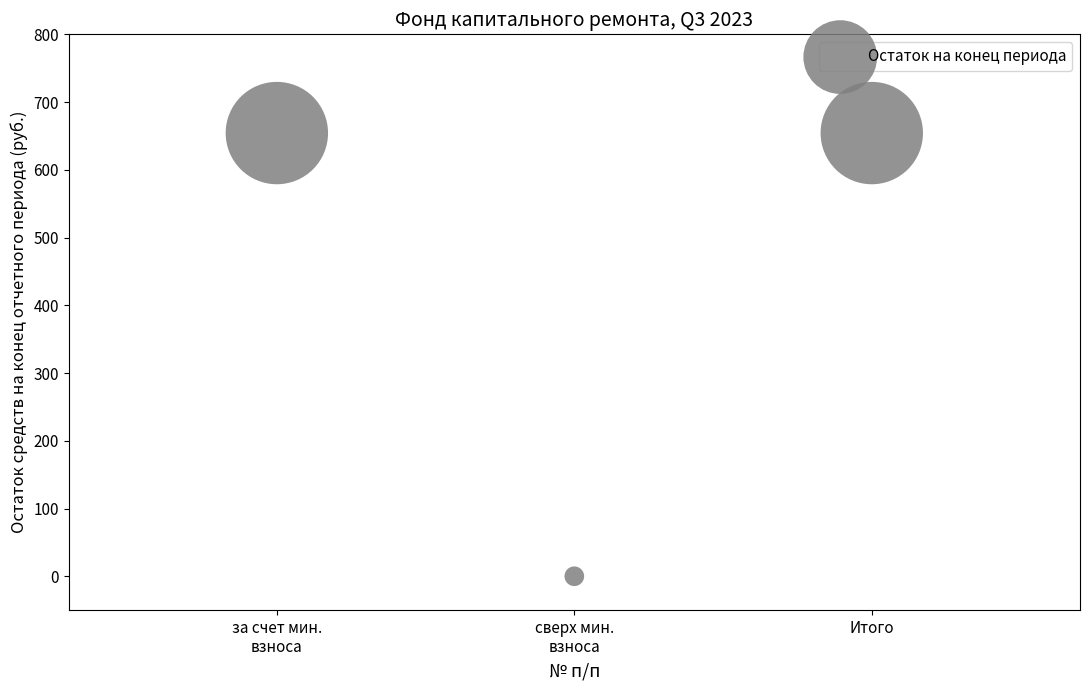

What is the average Y value?

436.2